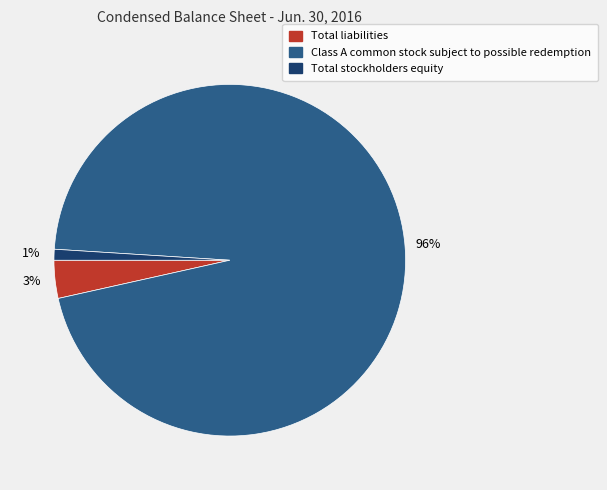

True or false: Total stockholders equity accounts for 1% of the total.

True